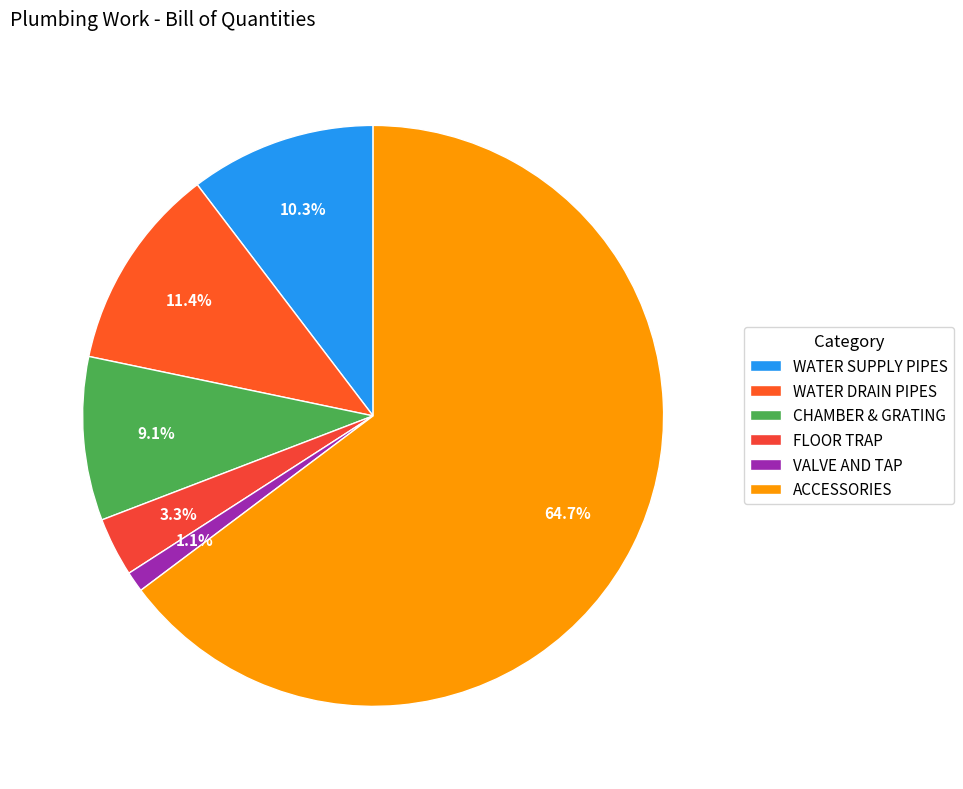

To the nearest percent, what is the combined percentage of WATER SUPPLY PIPES and FLOOR TRAP?

14%